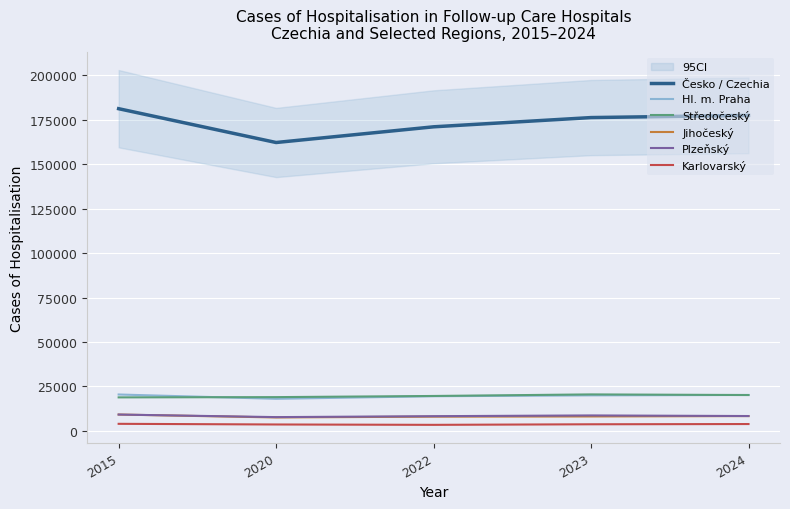

Which label corresponds to the largest value in the chart?

2015